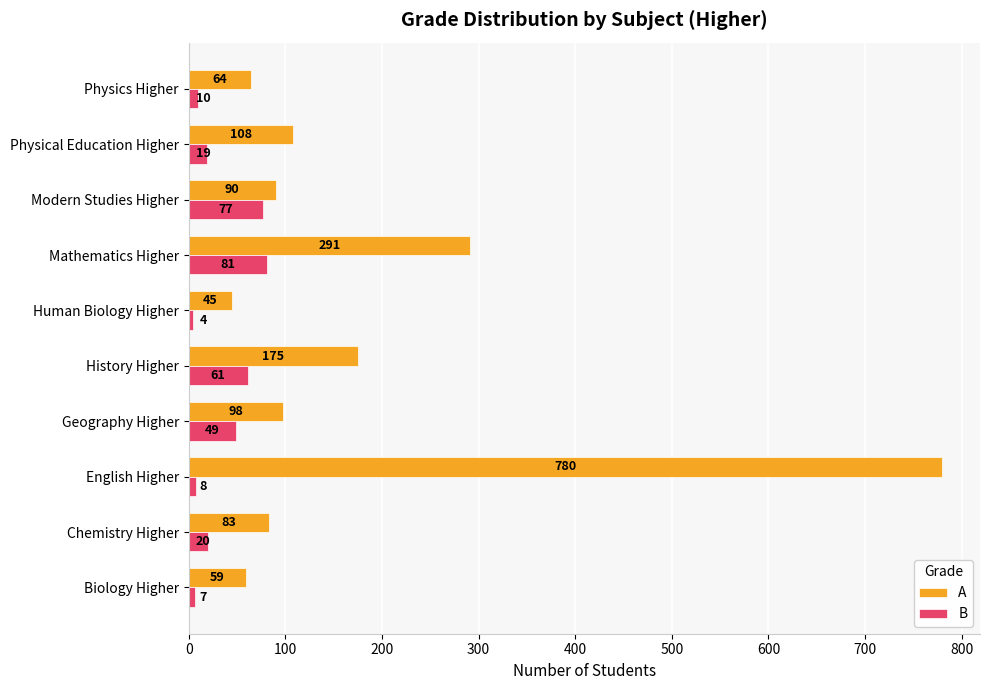

What is the approximate value of B at Physics Higher, to the nearest 10?

10